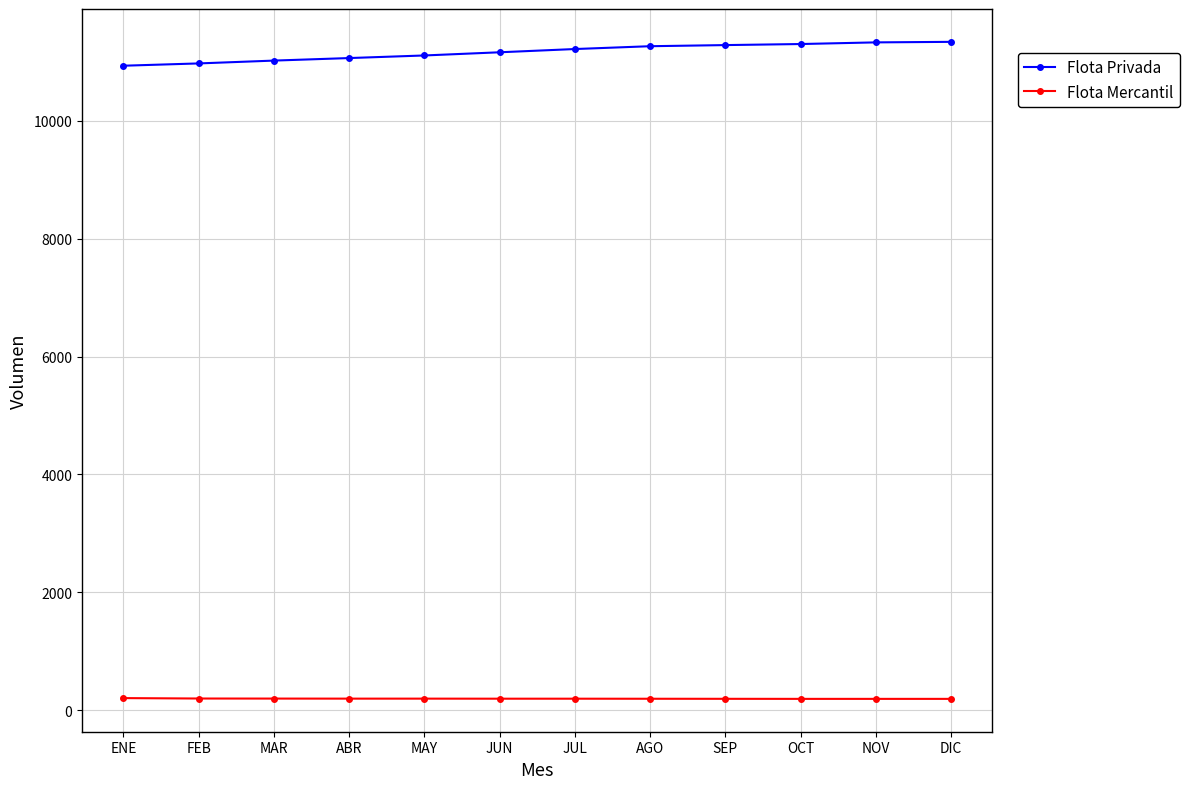

What is the value of the Flota Mercantil point at the 4th from the left?

196